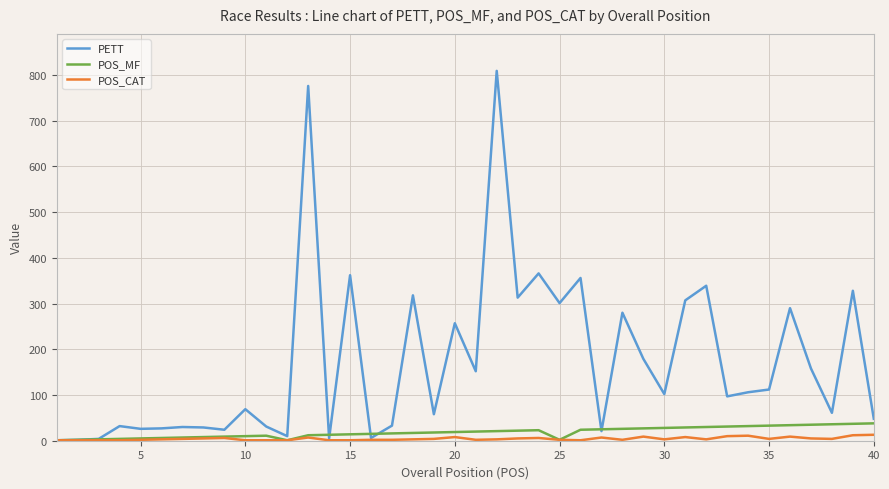

Which series has the widest spread of values?

PETT